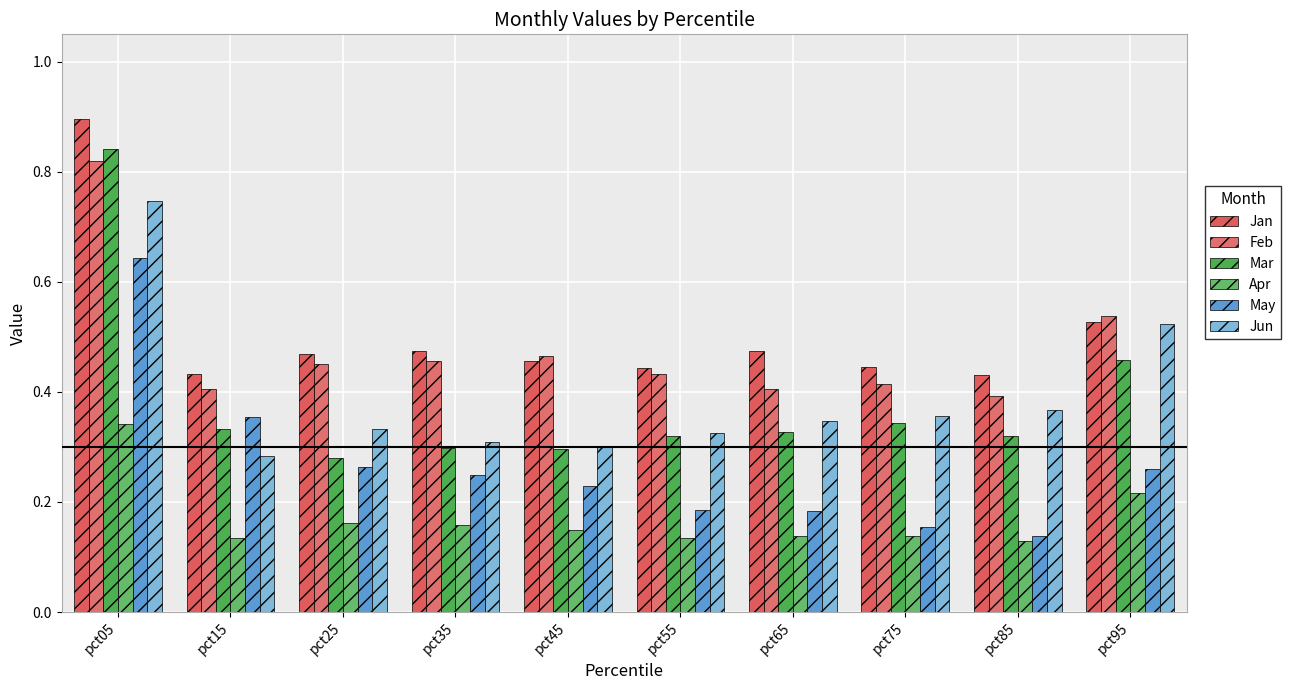

How many bars are there in total?

60